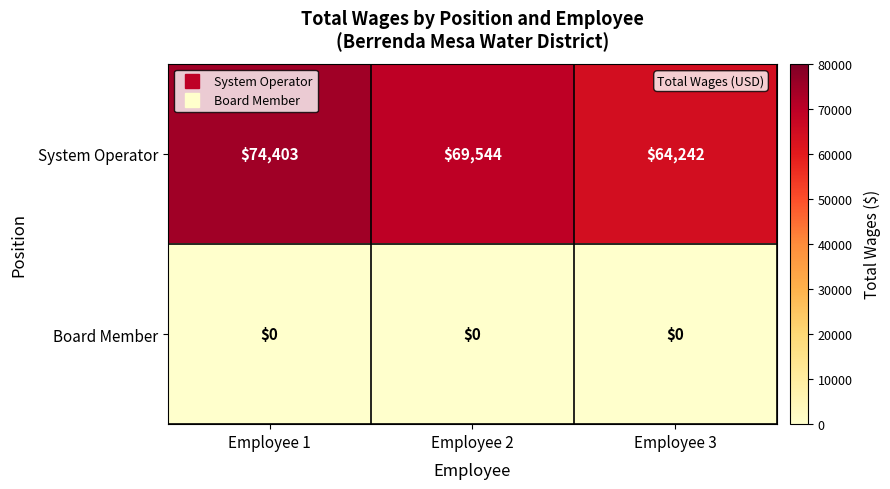

Reading left to right, list all the values displayed in this chart.

System Operator: 74403	69544	64242
Board Member: 0	0	0